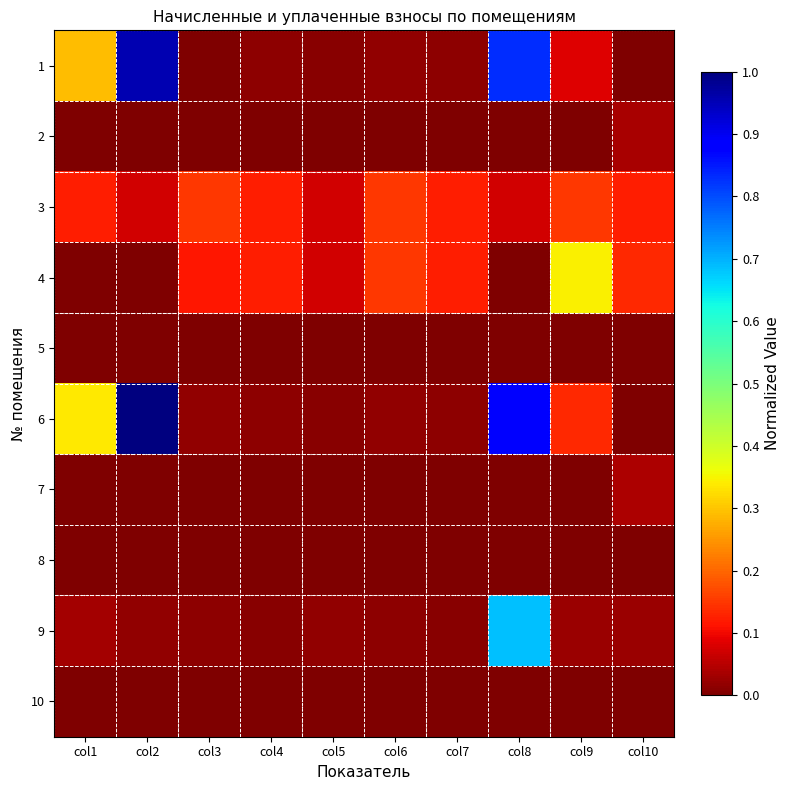

Reading left to right, transcribe all the data shown in this chart.

1: col1=0.3	col2=1.0	col3=0.0	col4=0.0	col5=0.0	col6=0.0	col7=0.0	col8=0.8	col9=0.1	col10=0.0
2: col1=0.0	col2=0.0	col3=0.0	col4=0.0	col5=0.0	col6=0.0	col7=0.0	col8=0.0	col9=0.0	col10=0.0
3: col1=0.1	col2=0.1	col3=0.1	col4=0.1	col5=0.1	col6=0.1	col7=0.1	col8=0.1	col9=0.1	col10=0.1
4: col1=0.0	col2=0.0	col3=0.1	col4=0.1	col5=0.1	col6=0.1	col7=0.1	col8=0.0	col9=0.3	col10=0.1
5: col1=0.0	col2=0.0	col3=0.0	col4=0.0	col5=0.0	col6=0.0	col7=0.0	col8=0.0	col9=0.0	col10=0.0
6: col1=0.3	col2=1.0	col3=0.0	col4=0.0	col5=0.0	col6=0.0	col7=0.0	col8=0.9	col9=0.1	col10=0.0
7: col1=0.0	col2=0.0	col3=0.0	col4=0.0	col5=0.0	col6=0.0	col7=0.0	col8=0.0	col9=0.0	col10=0.0
8: col1=0.0	col2=0.0	col3=0.0	col4=0.0	col5=0.0	col6=0.0	col7=0.0	col8=0.0	col9=0.0	col10=0.0
9: col1=0.0	col2=0.0	col3=0.0	col4=0.0	col5=0.0	col6=0.0	col7=0.0	col8=0.7	col9=0.0	col10=0.0
10: col1=0.0	col2=0.0	col3=0.0	col4=0.0	col5=0.0	col6=0.0	col7=0.0	col8=0.0	col9=0.0	col10=0.0